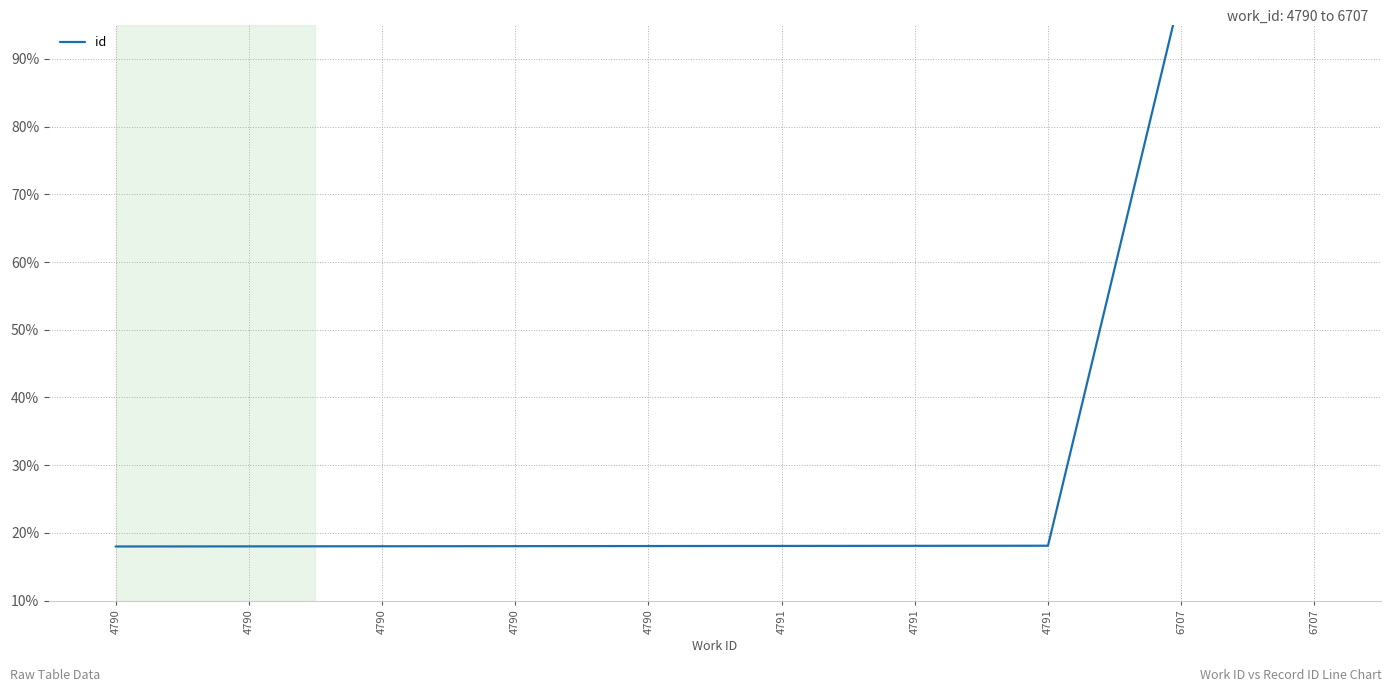

The chart shows a value of 26.7 at 4790. True or false?

False